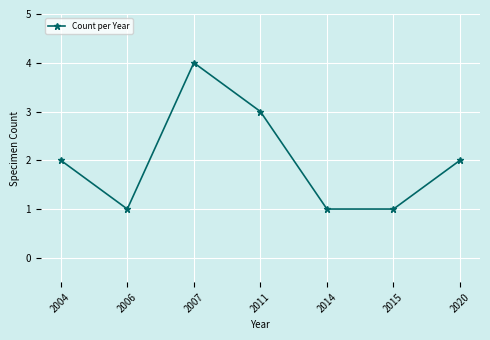

What is the sum of the values at 2014 and 2007?

5